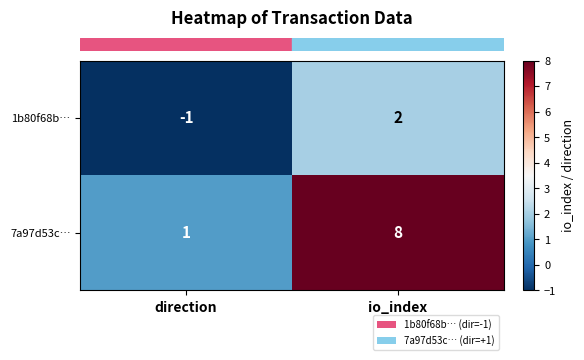

Rank the series by their maximum value, from lowest to highest.

1b80f68b…, 7a97d53c…